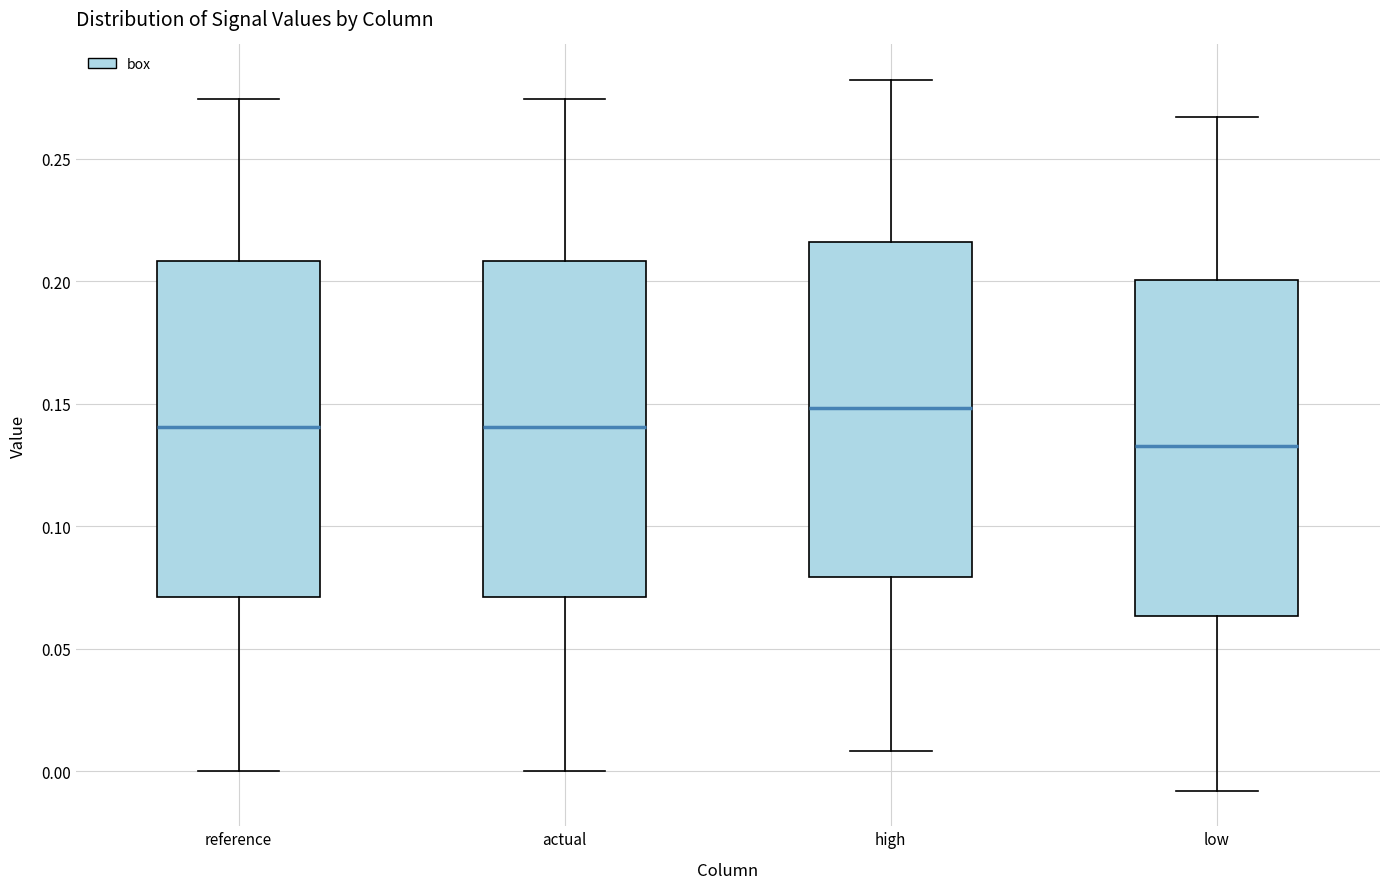

Which box has the highest median line?

high